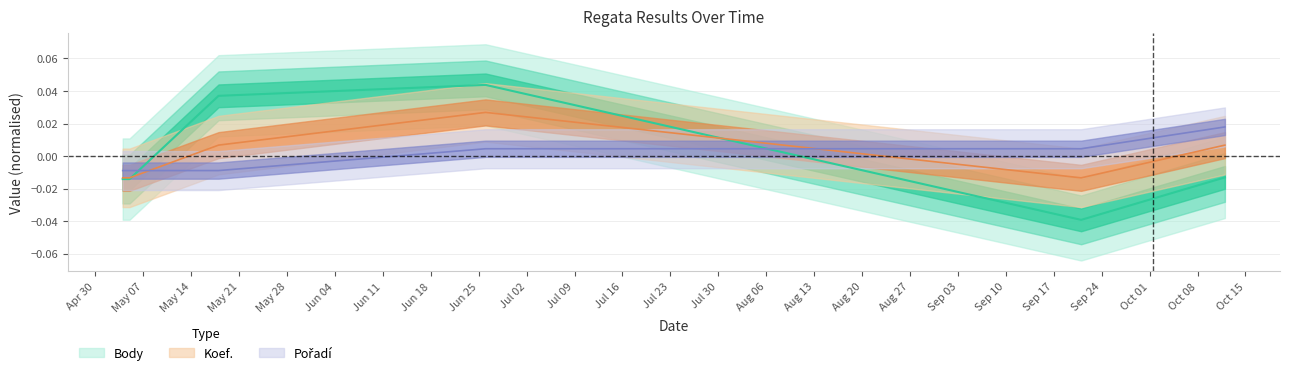

Count the number of data series in this chart.

3